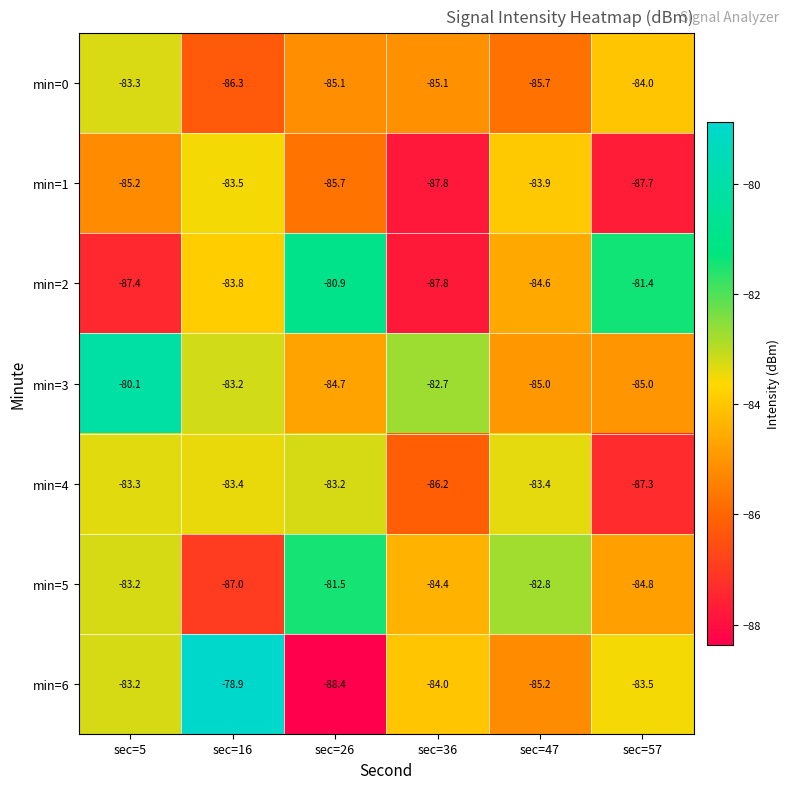

What is the spread (max minus min) of values at sec=47?

2.9